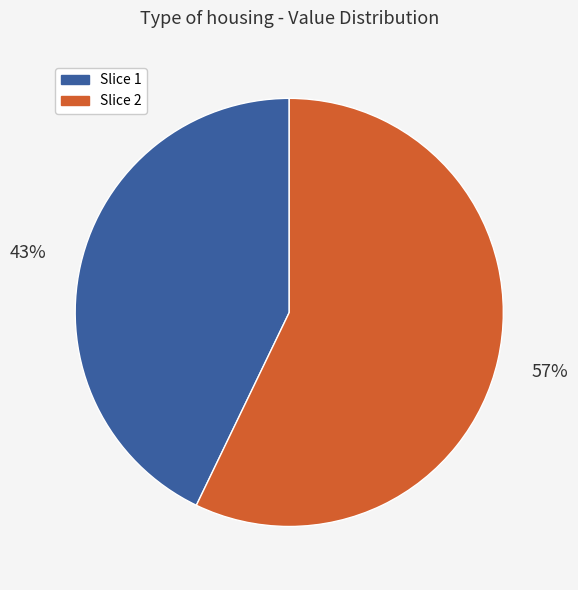

To the nearest percent, what percentage of the pie is Slice 1?

43%